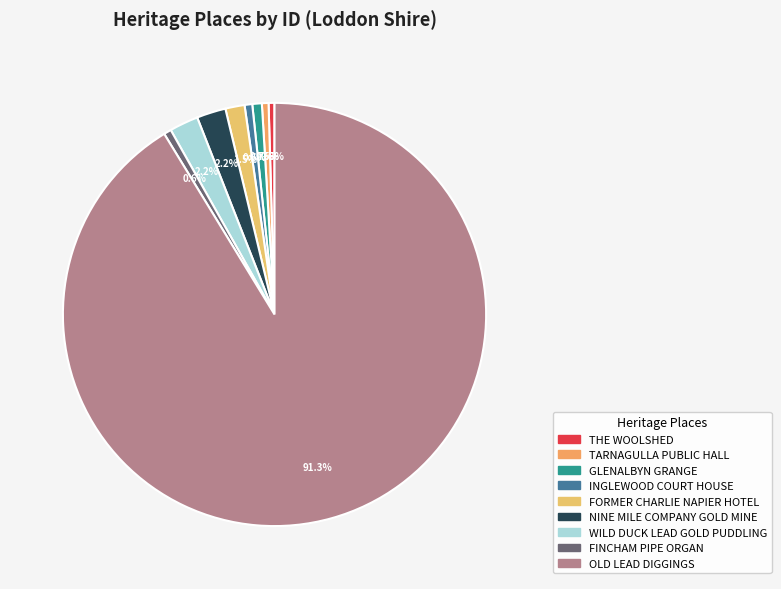

What percentage is the OLD LEAD DIGGINGS slice, to the nearest percent?

91%